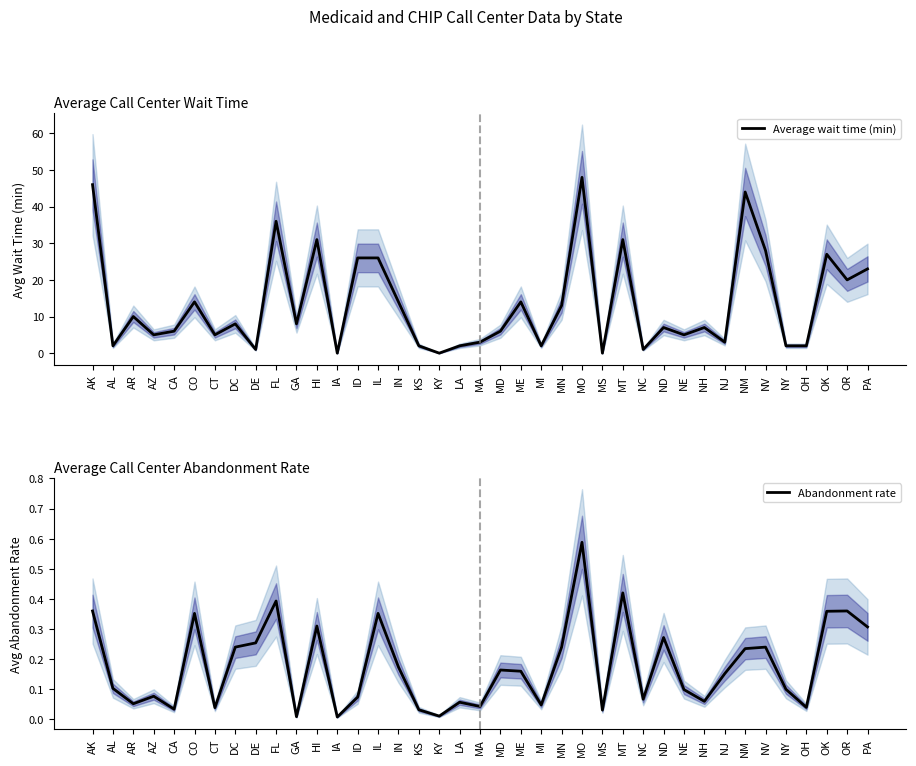

At MO, list the series in order from smallest to largest.

Abandonment rate, Average wait time (min)